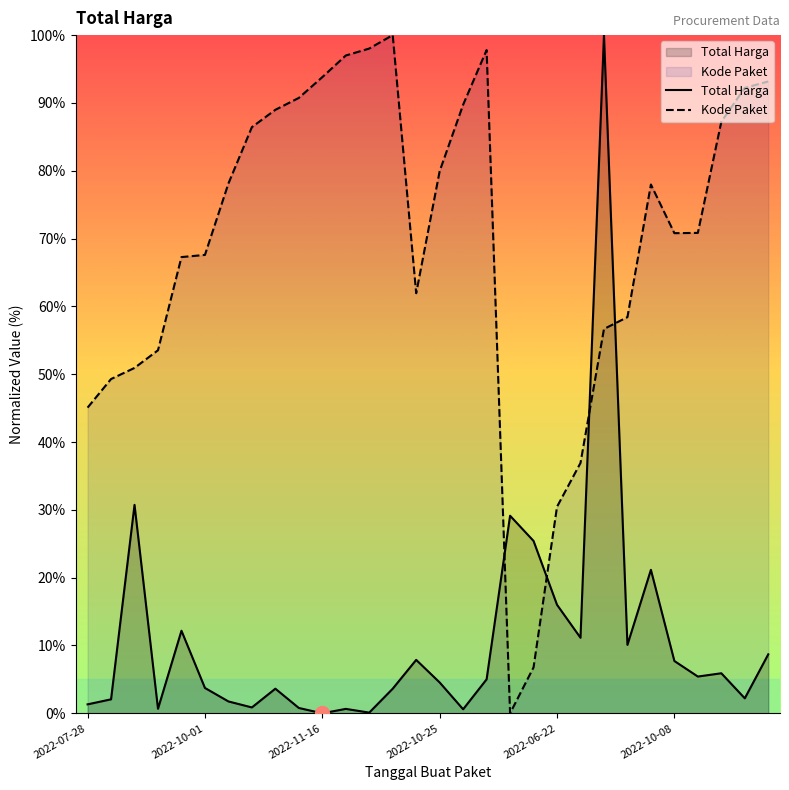

What is the highest value of the Total Harga series?

100.0